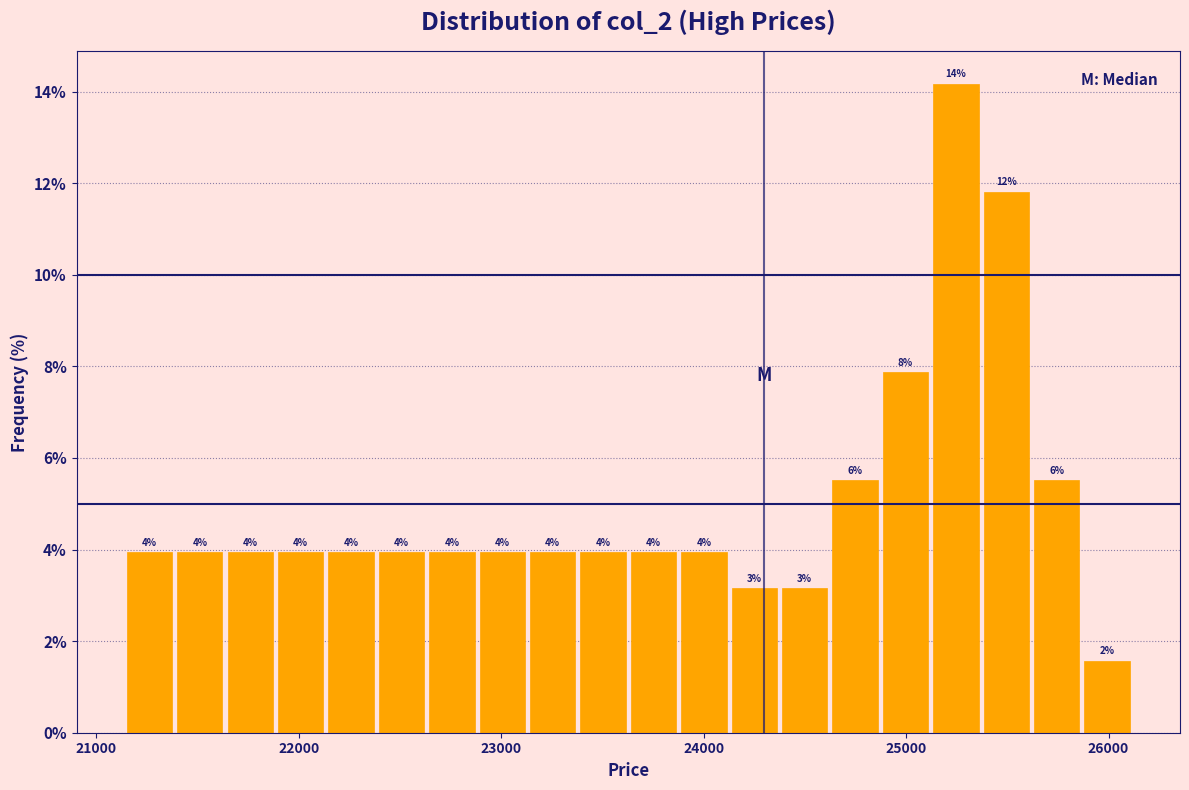

Read against the x-axis, roughly where is the centre of the tallest bar?

25200